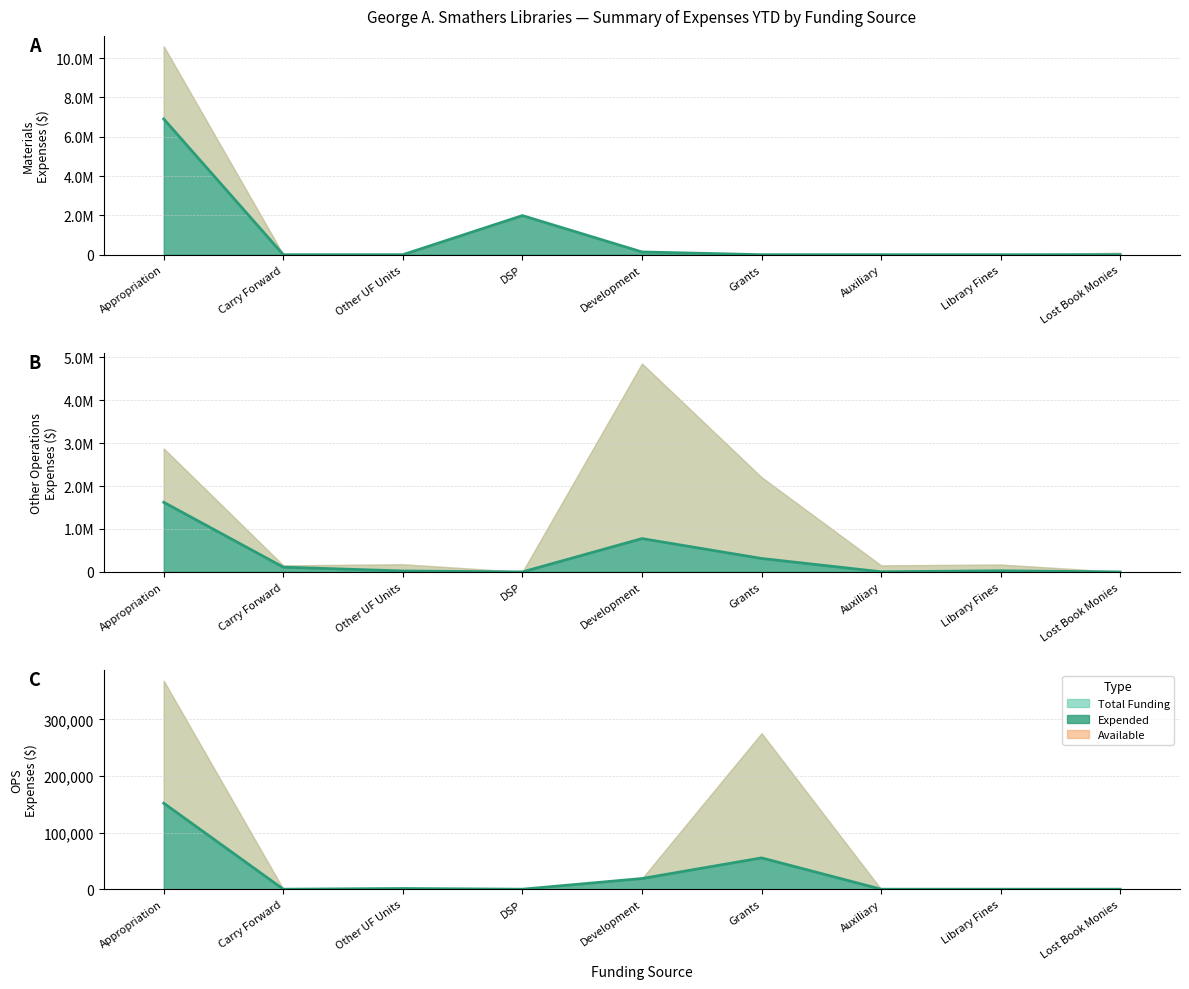

Reading left to right, extract all data points from this chart.

151989	0	1240	0	18833	55328	0	0	0